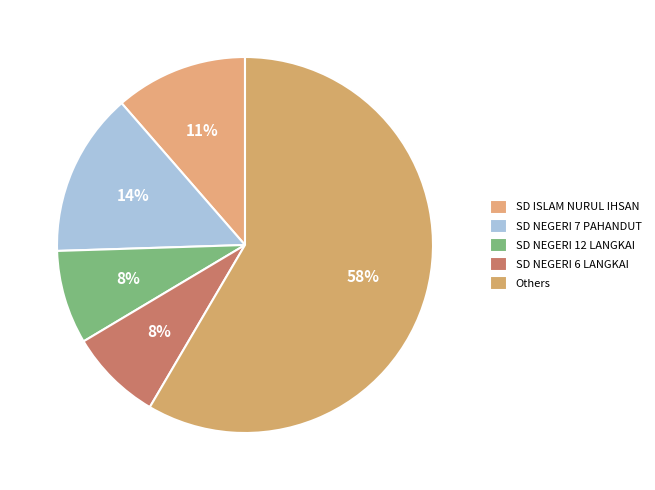

How many slices are in this pie chart?

5